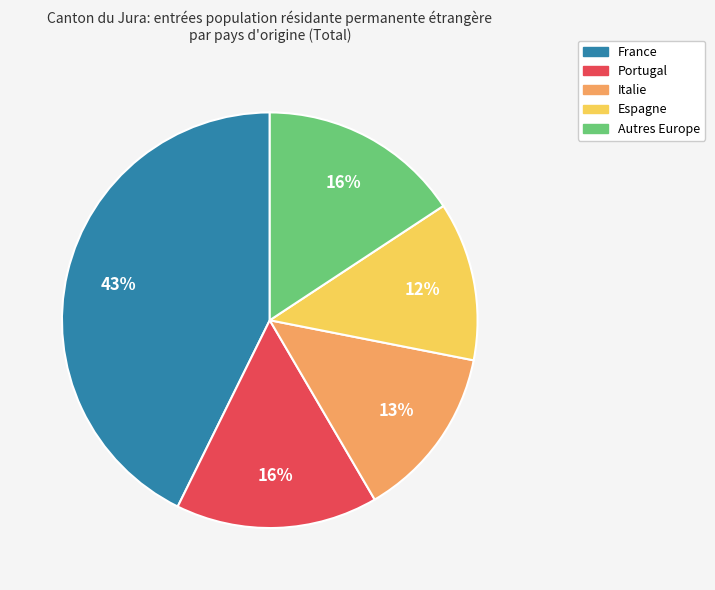

Do France and Italie together represent more than half of the pie?

Yes